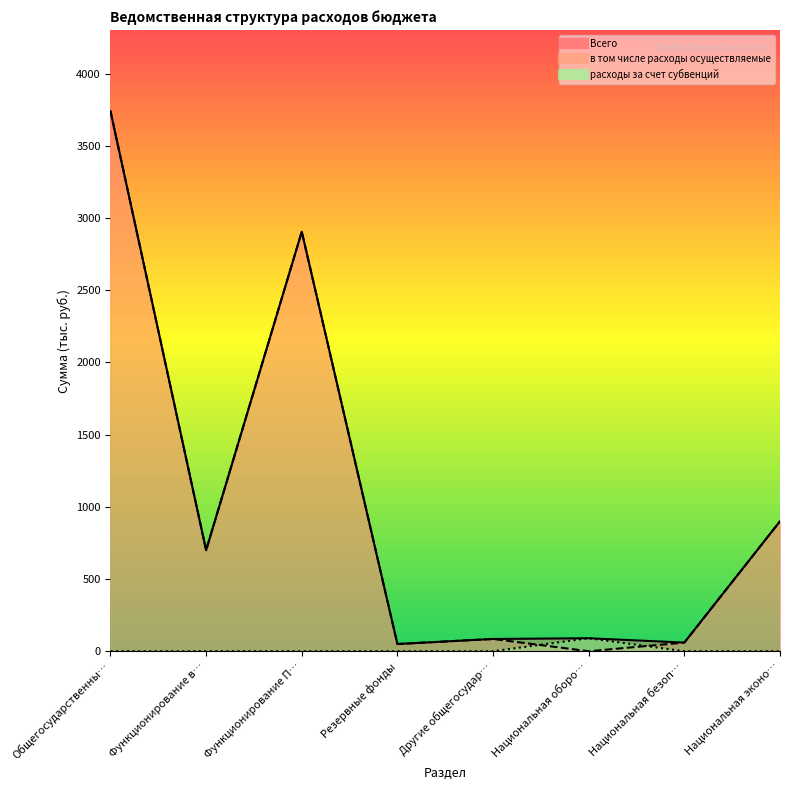

What is the sum of all Всего values?

8529.8